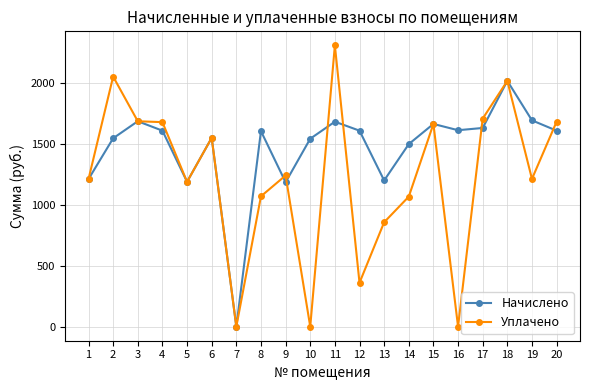

At which category is the sum across all series the highest?

18